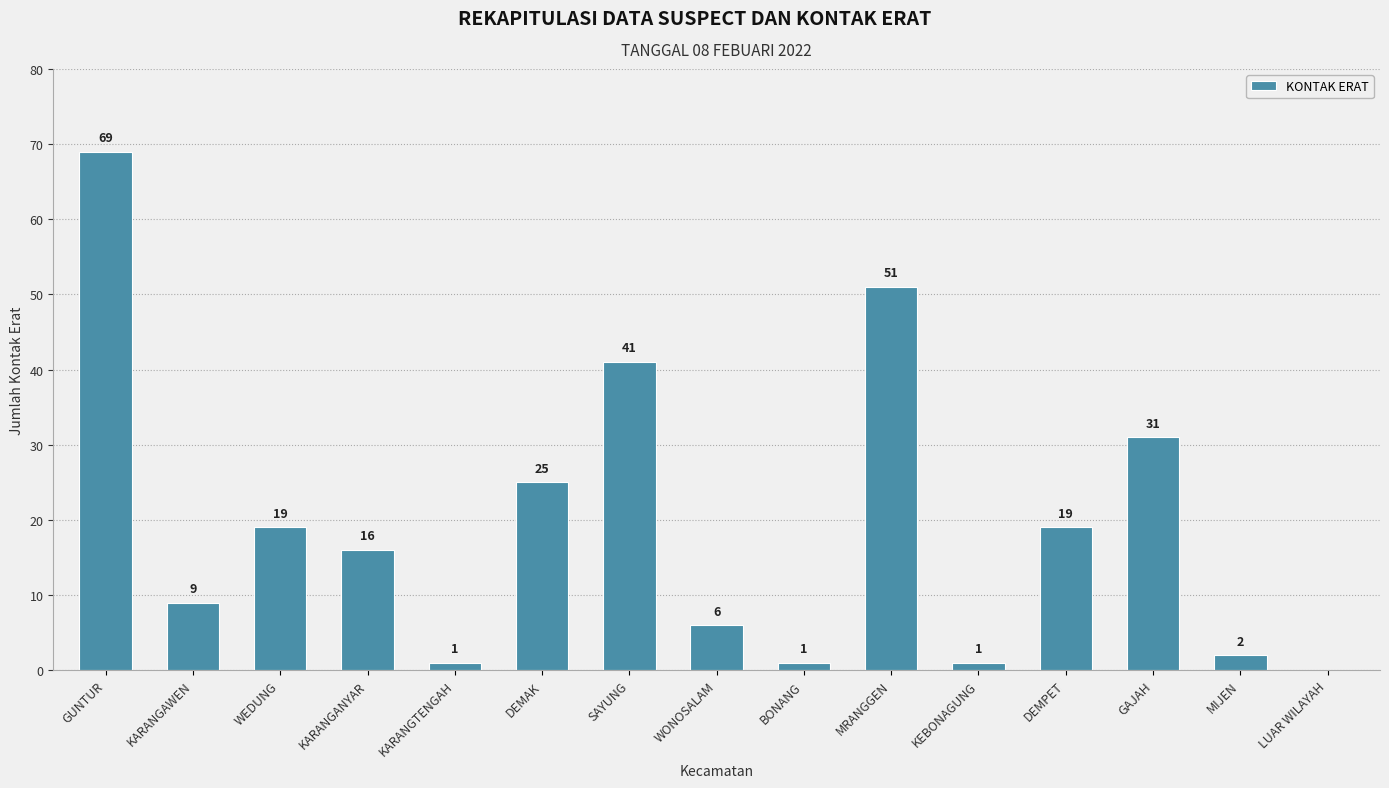

Between MRANGGEN and KARANGTENGAH, which is larger?

MRANGGEN